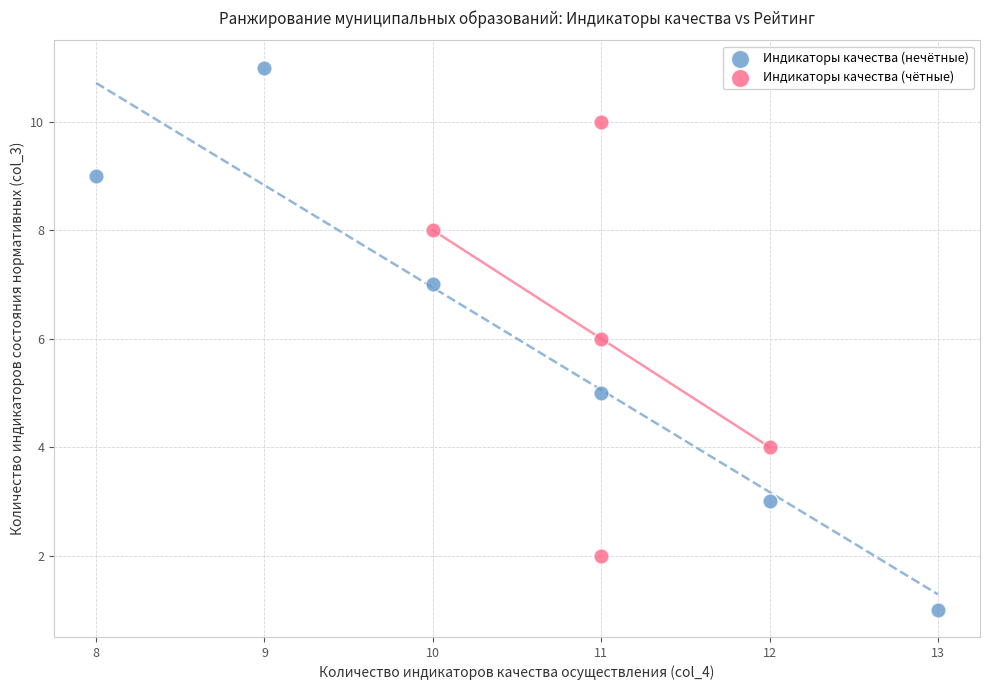

Which series has the largest Y range (max minus min)?

Индикаторы качества (нечётные)